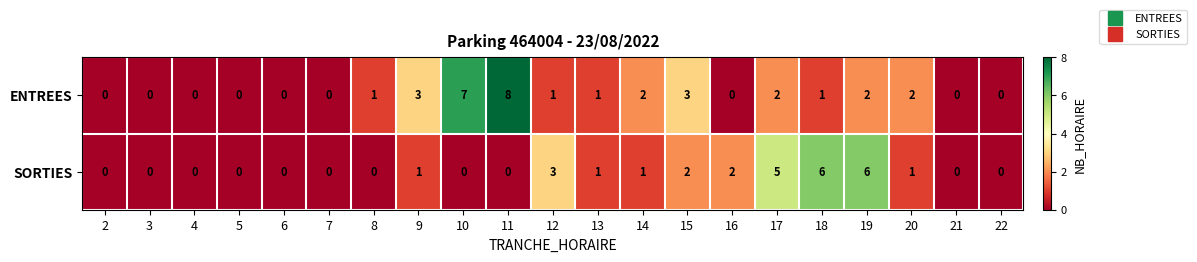

What is the total value across all series at 11?

8